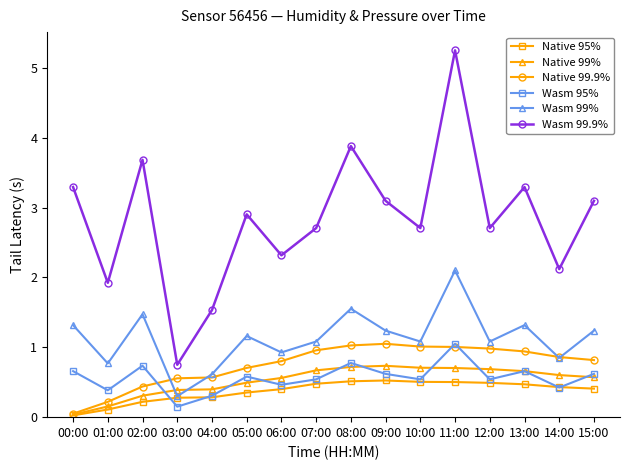

Read the Wasm 95% value at 13:00.

0.7